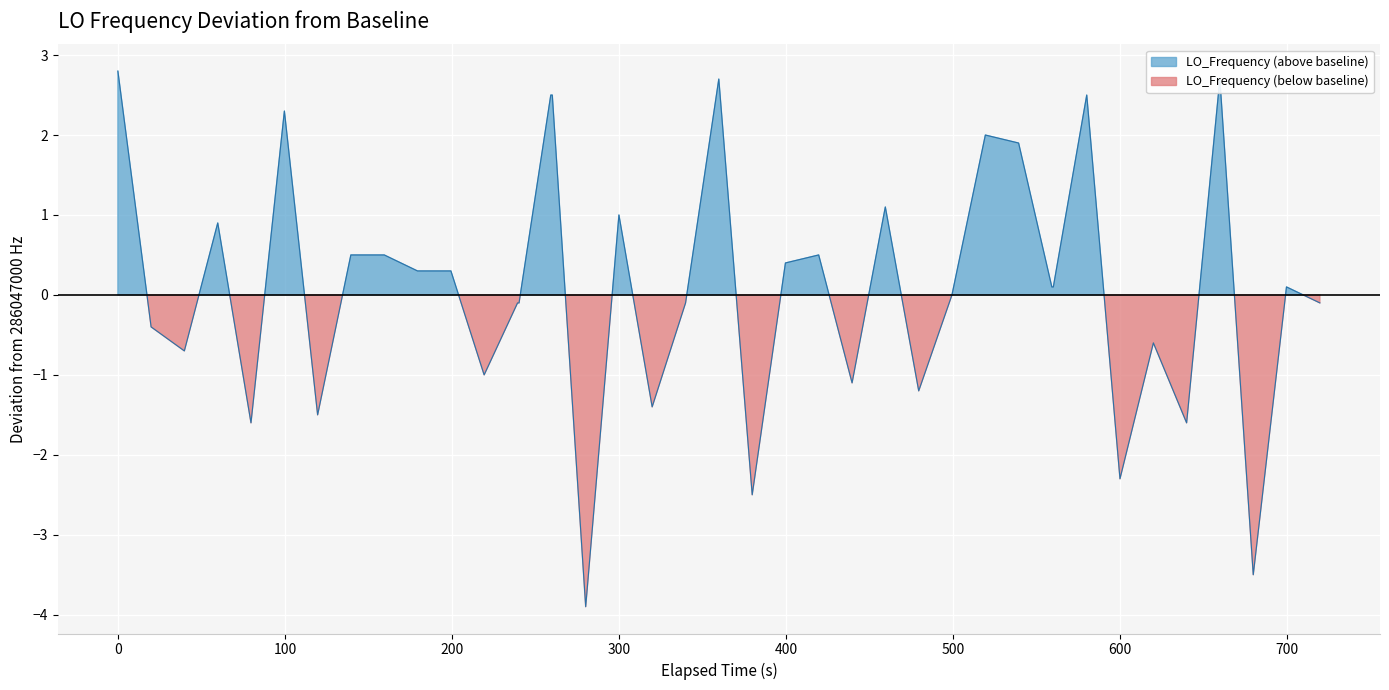

Is it true that the value at 100 is -0.4?

False